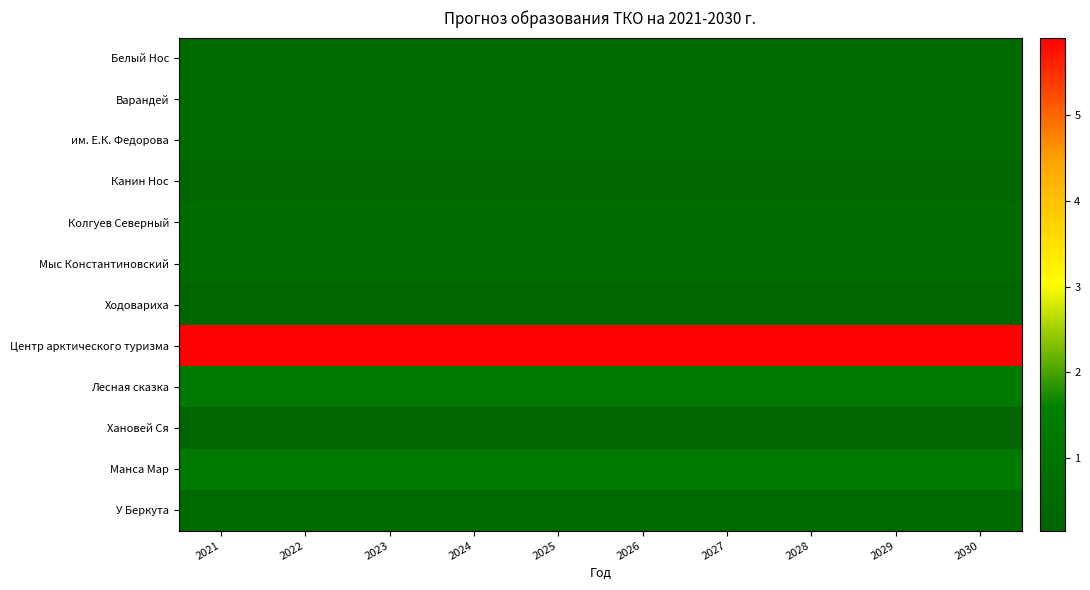

What is the minimum value shown in the chart?

0.1